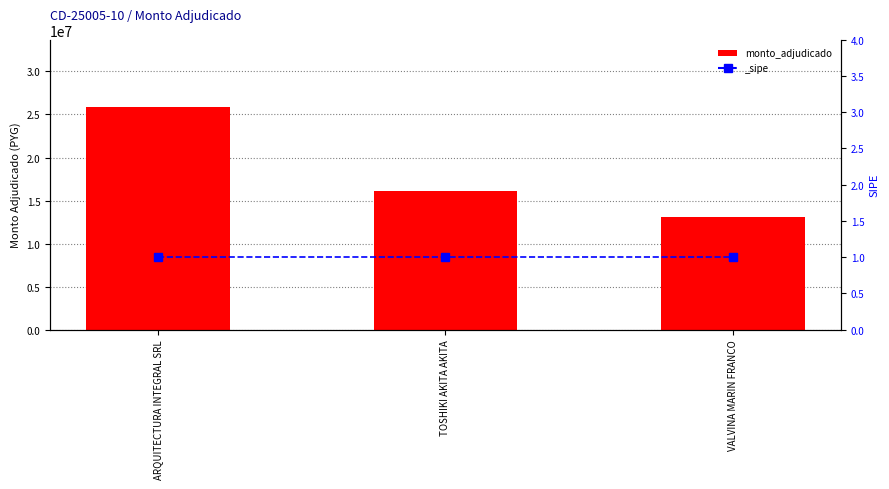

At which label does the data first exceed 16075000?

ARQUITECTURA INTEGRAL SRL